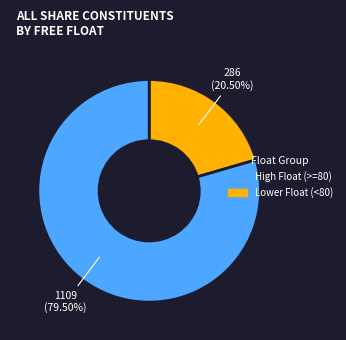

Is there any slice that represents more than half of the pie?

Yes